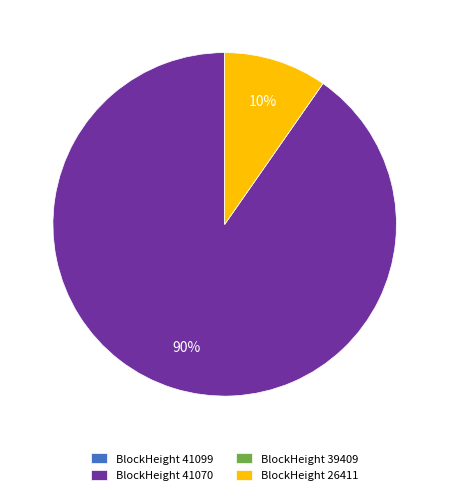

To the nearest percent, what is the difference between the largest and smallest slice percentages?

90%